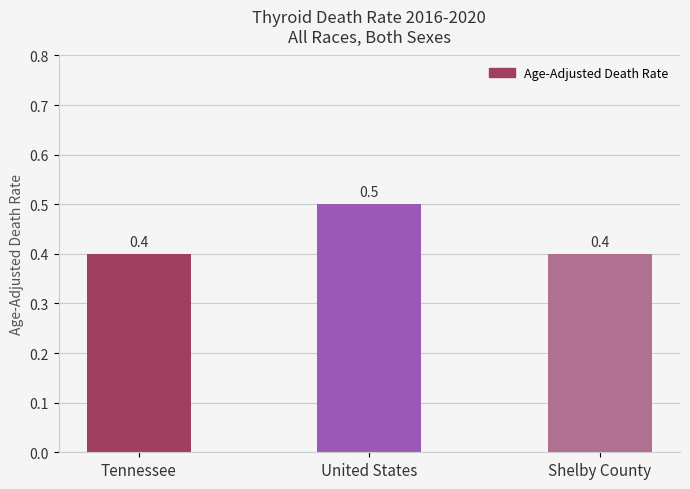

Are the bars grouped side by side (vs. stacked)?

No